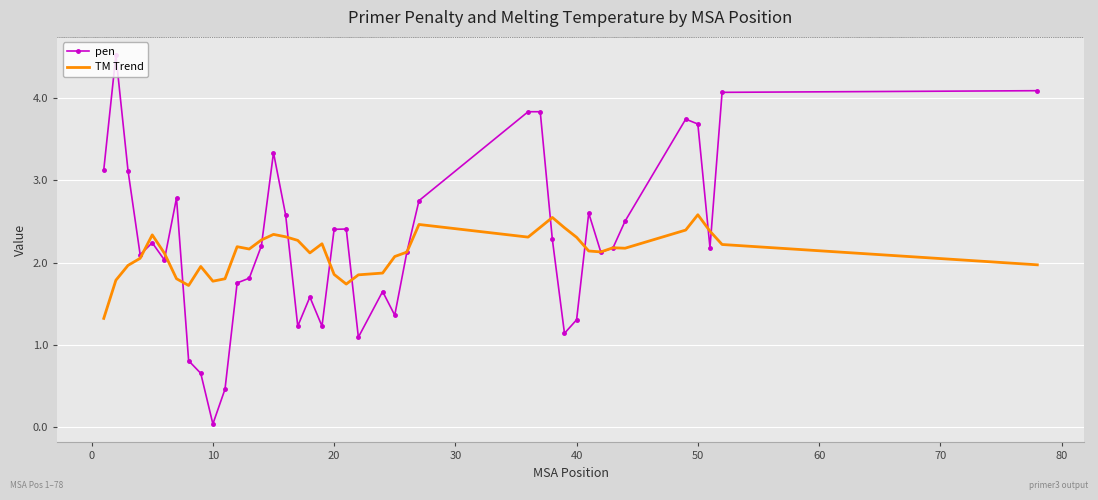

What is the greatest value displayed?

4.5